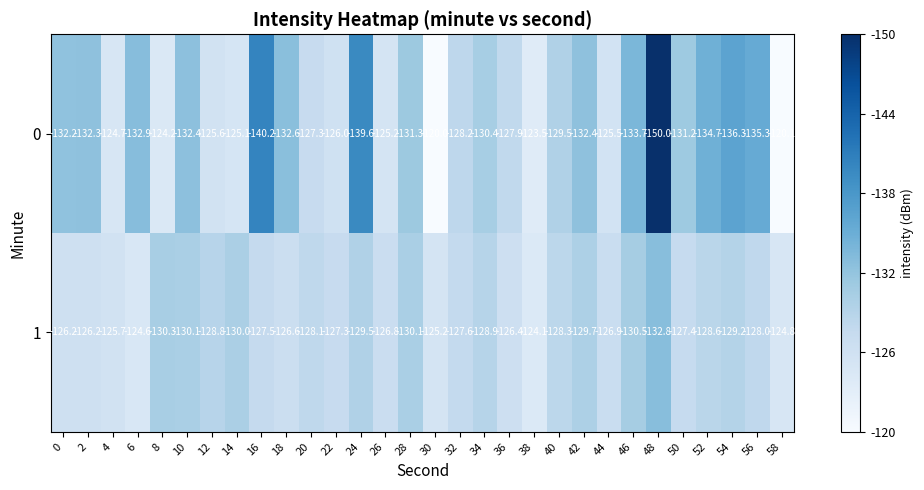

What is the difference between the maximum and minimum values in the 0 series?

30.0